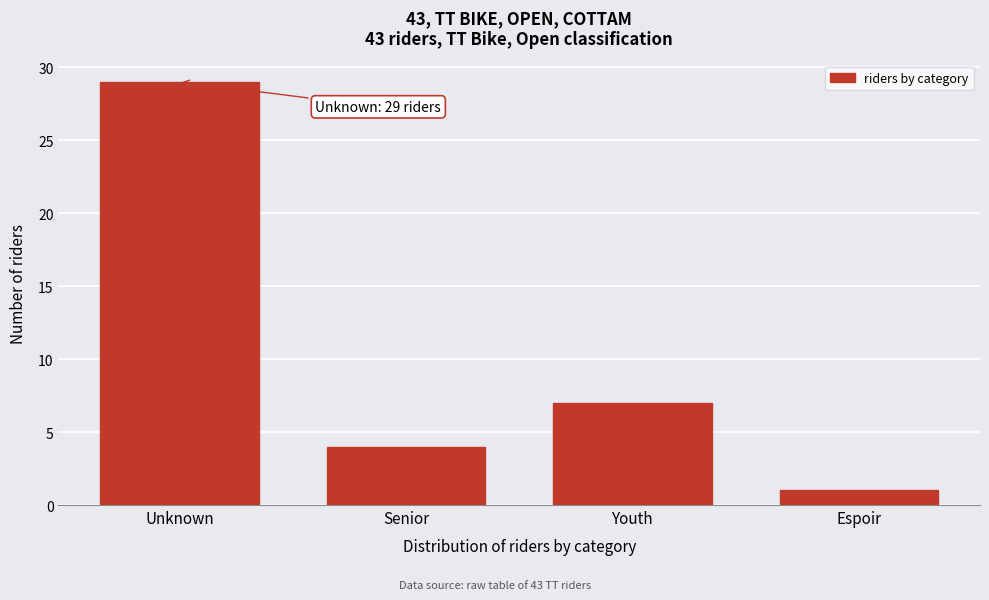

Reading left to right, what are all the values shown in this chart?

29	4	7	1